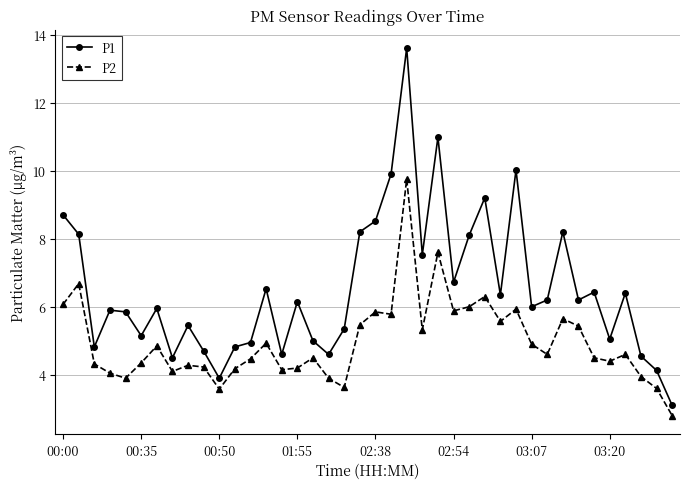

Which series has the largest total across all categories?

P1